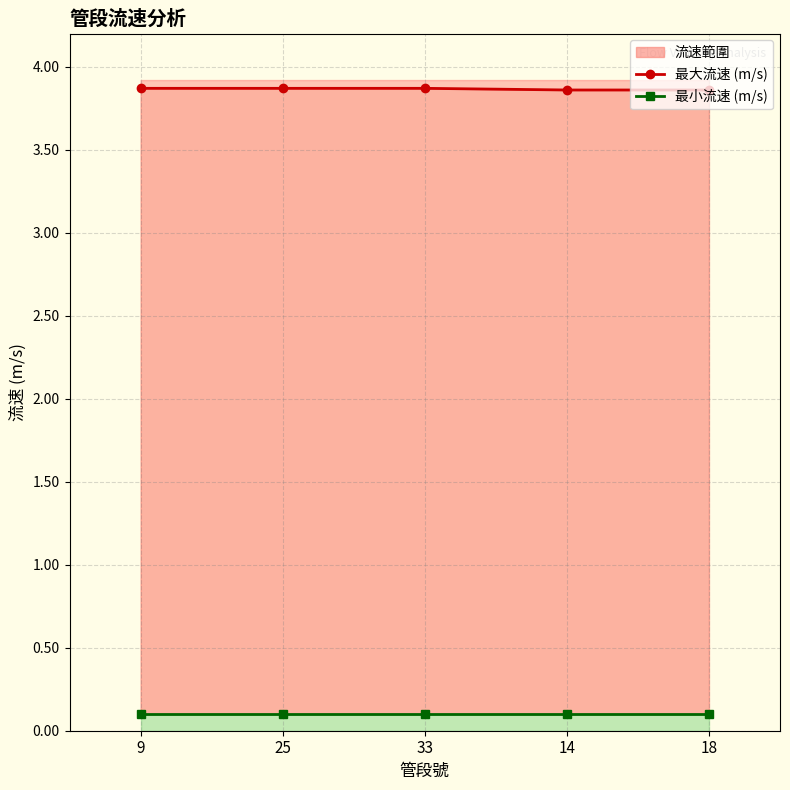

True or false: 最小流速 (m/s) and 最大流速 (m/s) cross at least once.

False